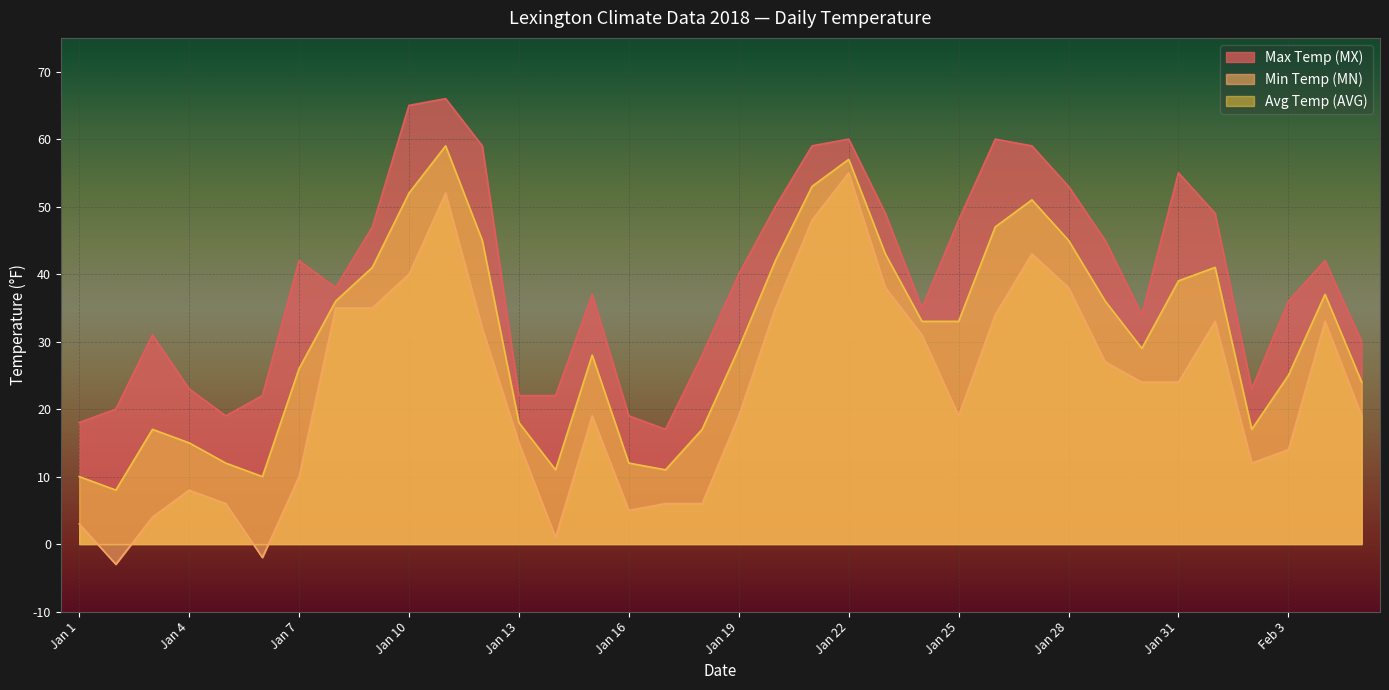

What is the label of the 15th point from the right?

Jan 22